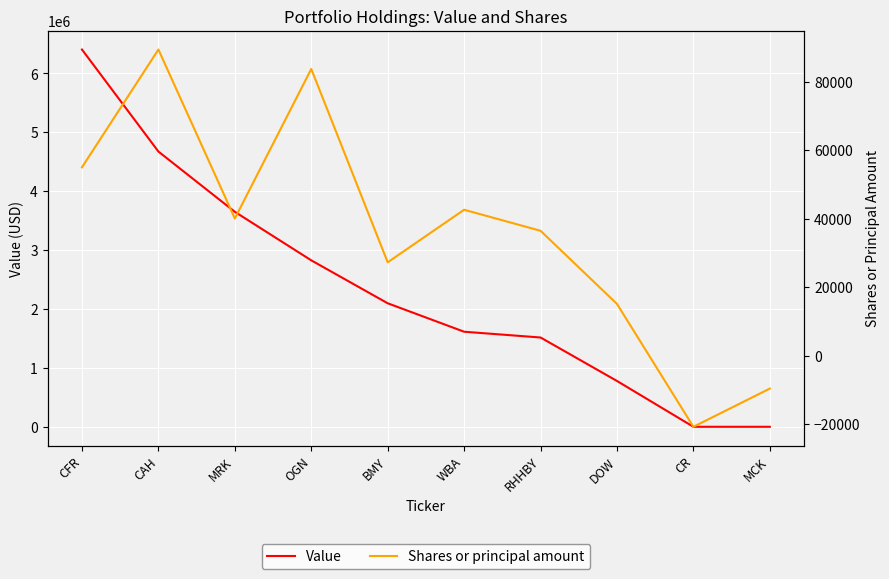

What is the sum of all Value values?

23559000